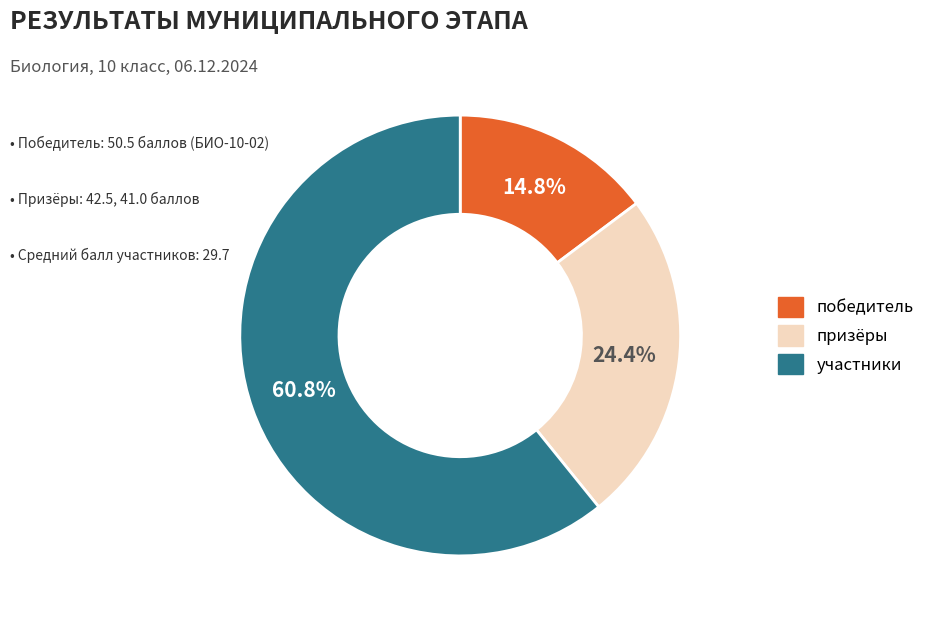

Is there any slice that represents more than half of the pie?

Yes